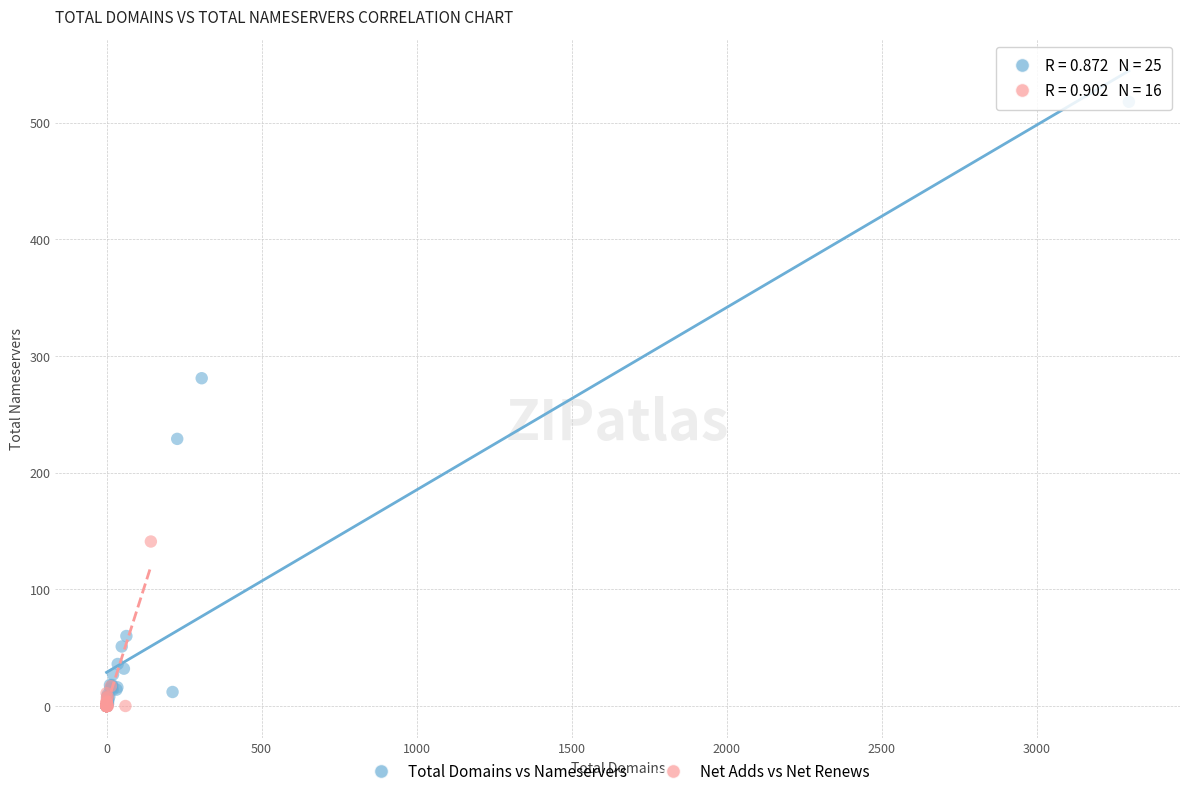

Which series reaches the maximum Y coordinate?

Total Domains vs Nameservers